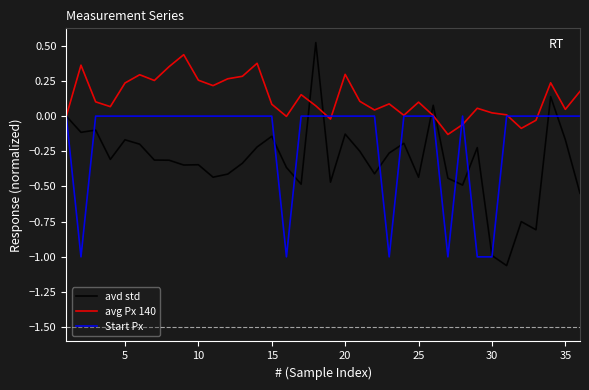

Rank the series by their average value, from highest to lowest.

avg Px 140, Start Px, avd std